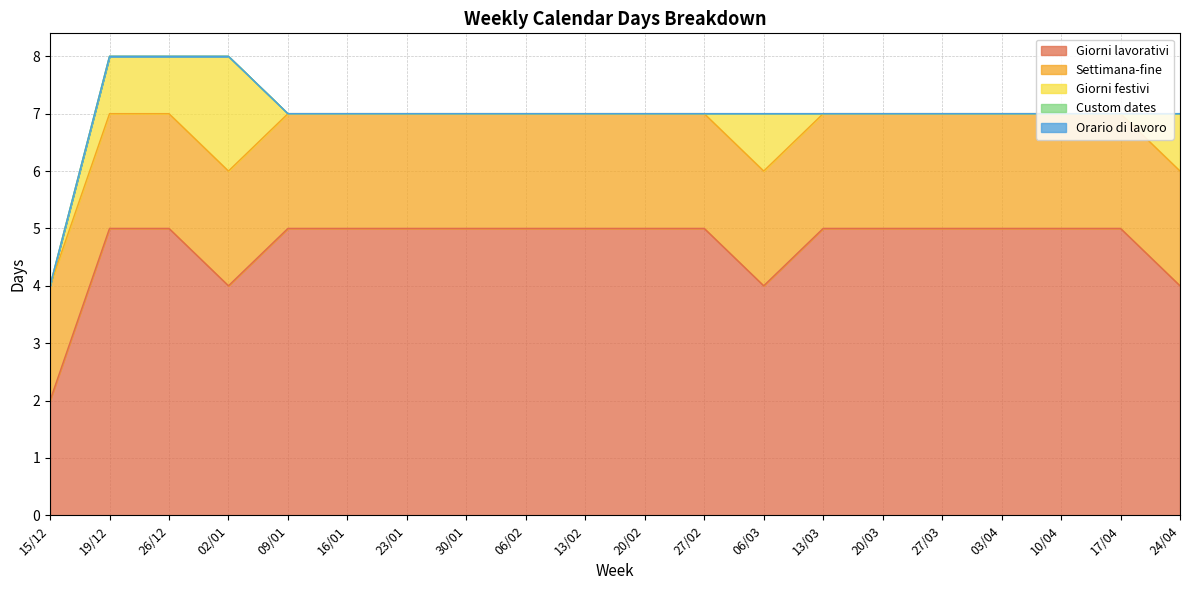

How many Giorni festivi values are between 0 and 1?

19